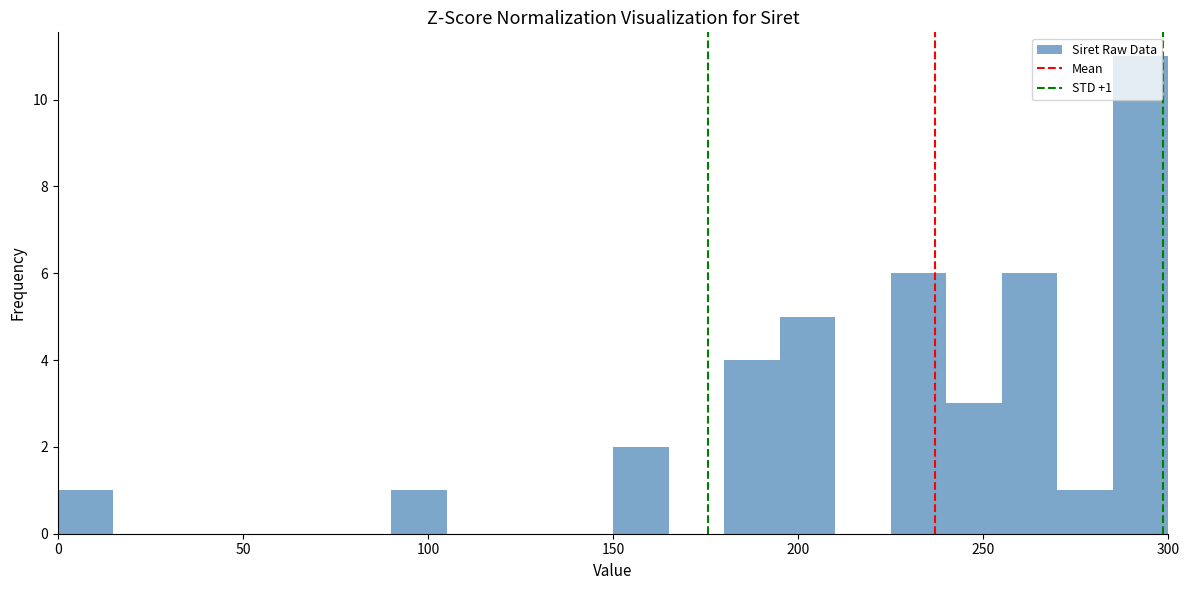

Read against the x-axis, roughly where is the centre of the tallest bar?

295